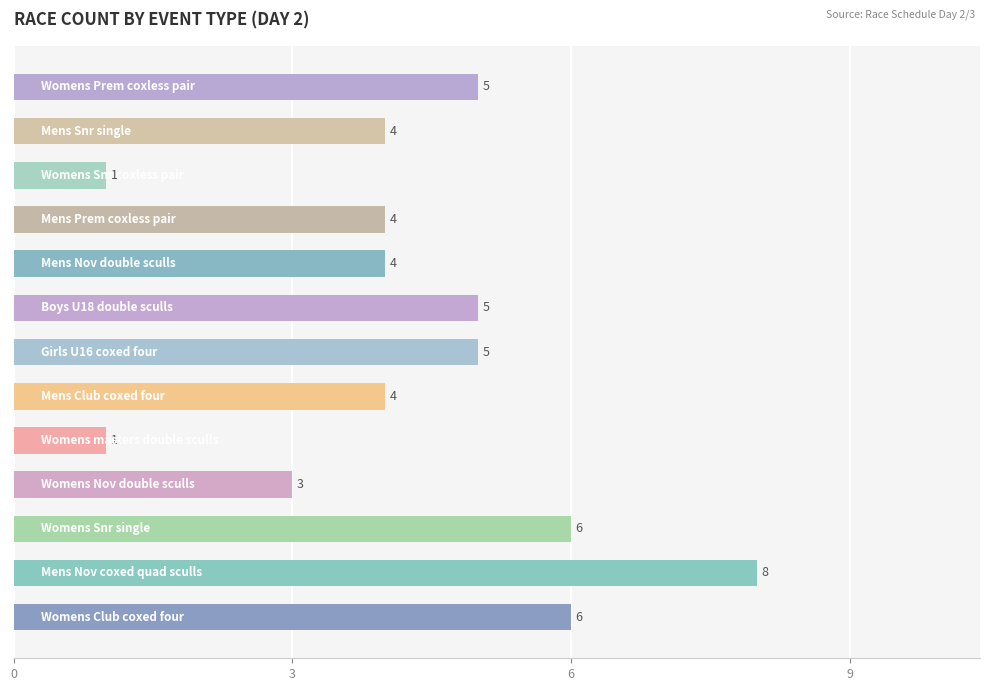

Reading bottom to top, list all the values displayed in this chart.

6	8	6	3	1	4	5	5	4	4	1	4	5